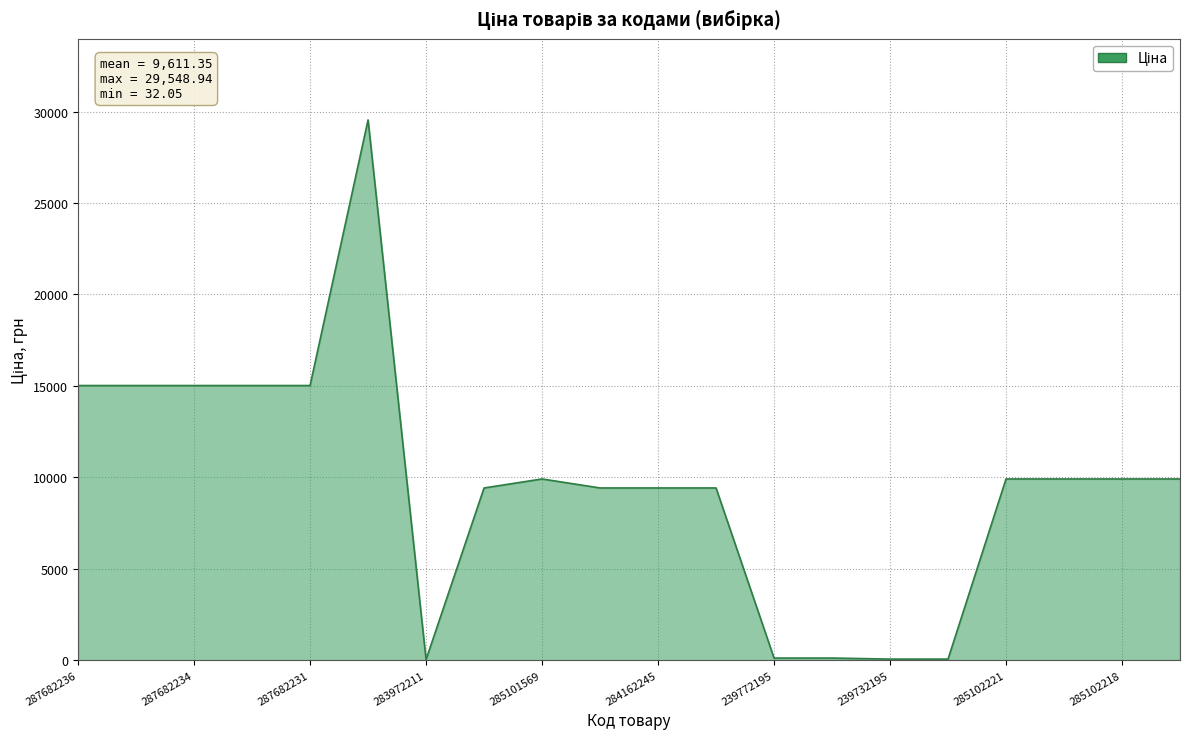

What is the greatest value displayed?

29548.9